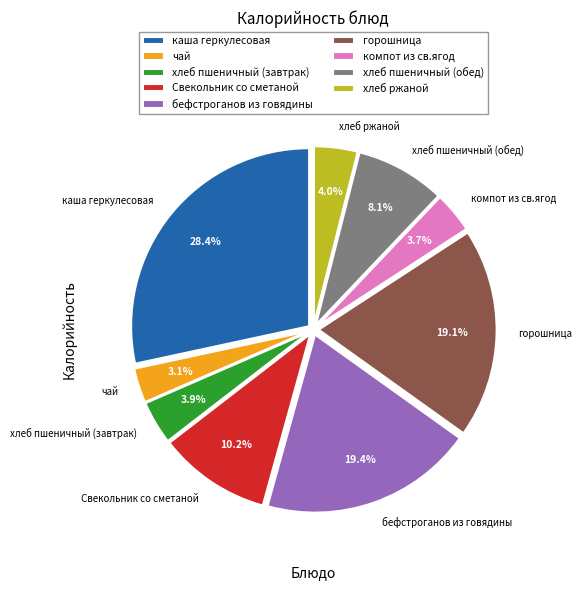

Which category has the biggest portion of the pie?

каша геркулесовая